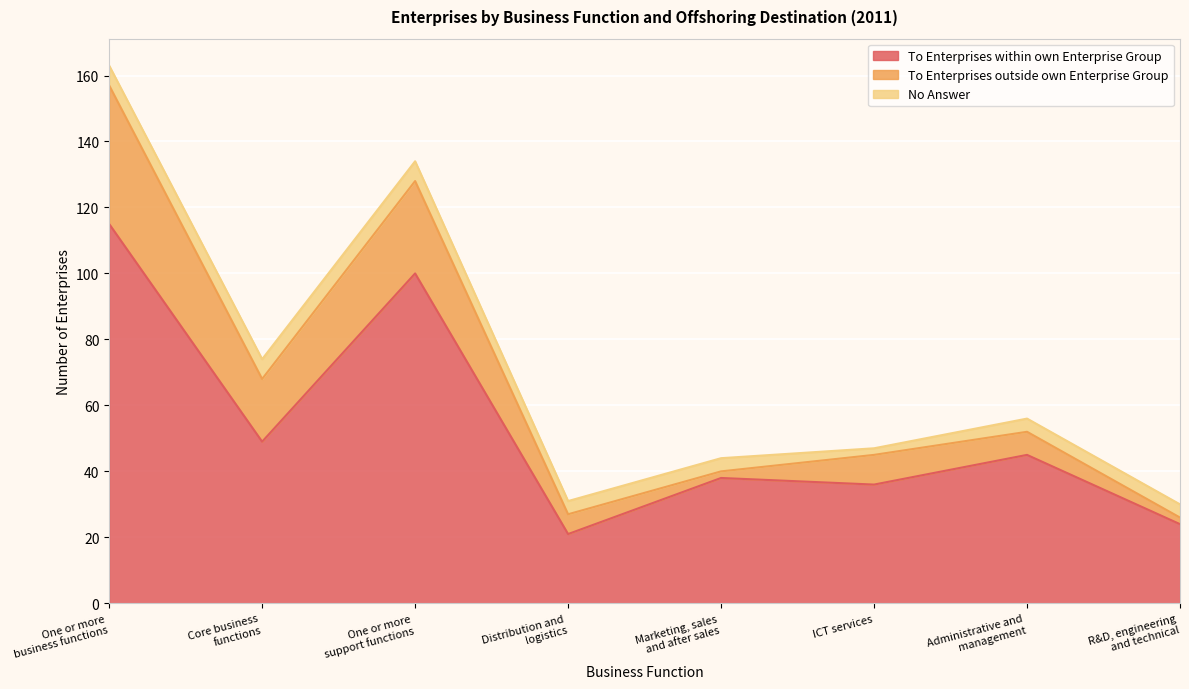

Where is the first local minimum for No Answer?

ICT services